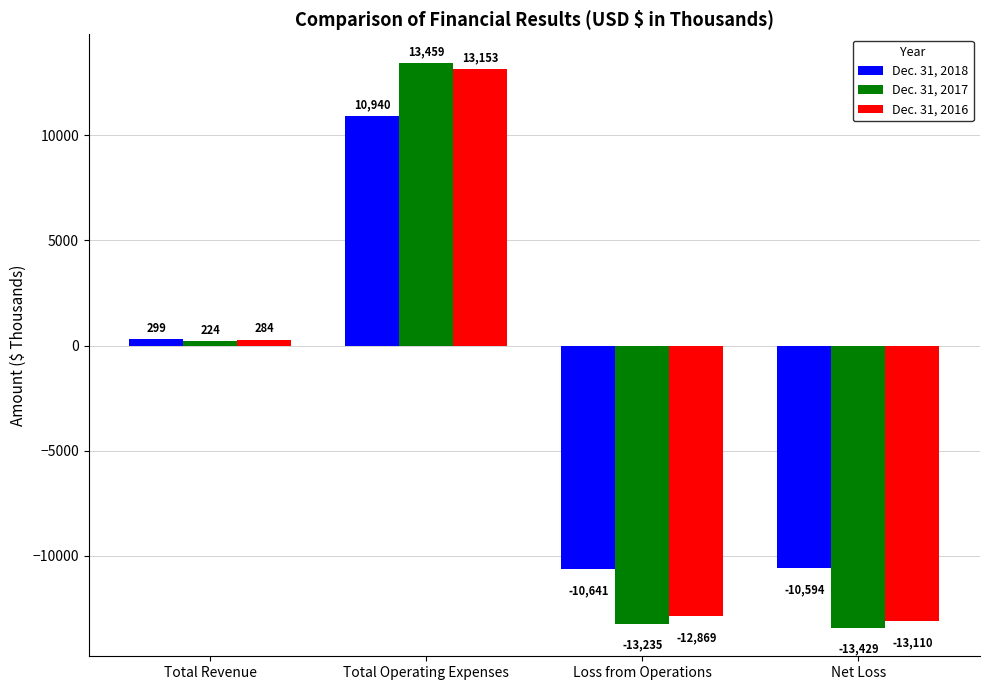

How many negative values does the Dec. 31, 2018 series have?

2